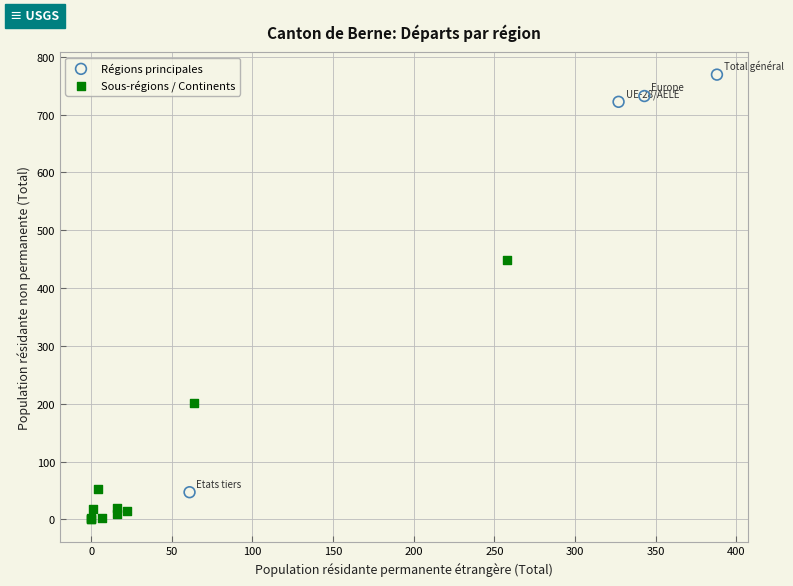

Which series has the widest spread of Y values?

Régions principales